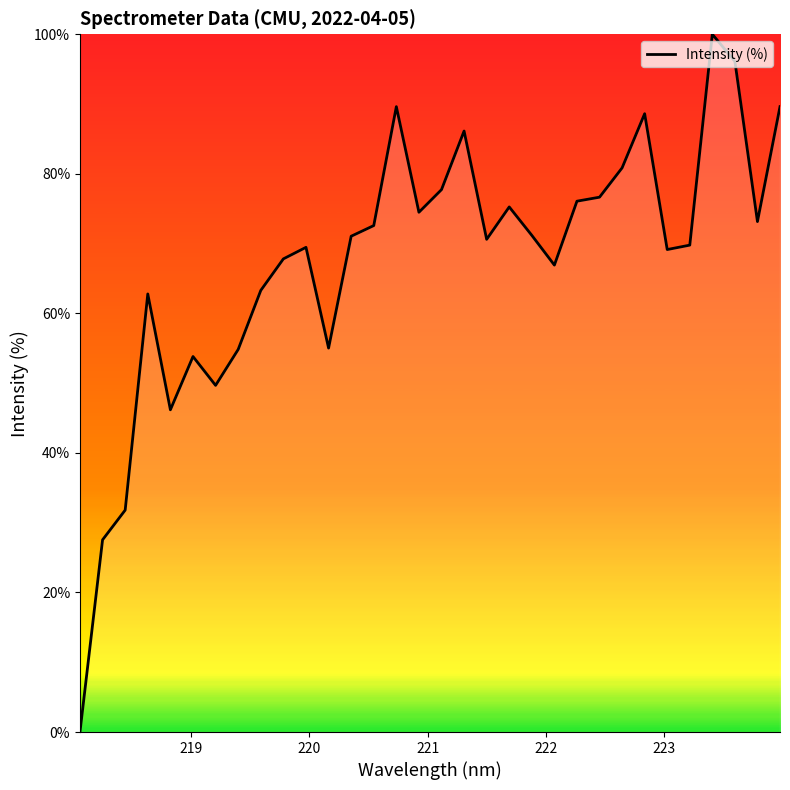

What is the maximum value shown in the chart?

100.0